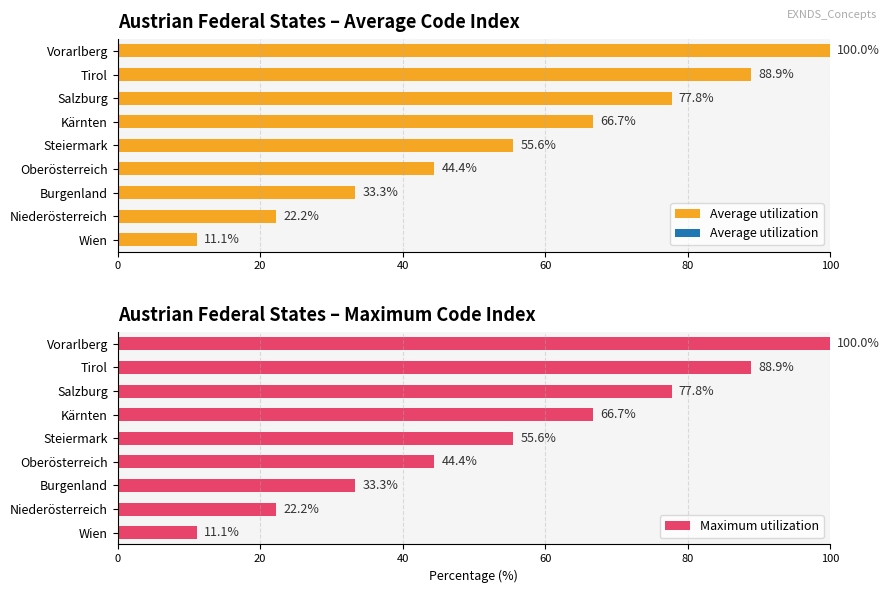

How many bars are there in total?

18